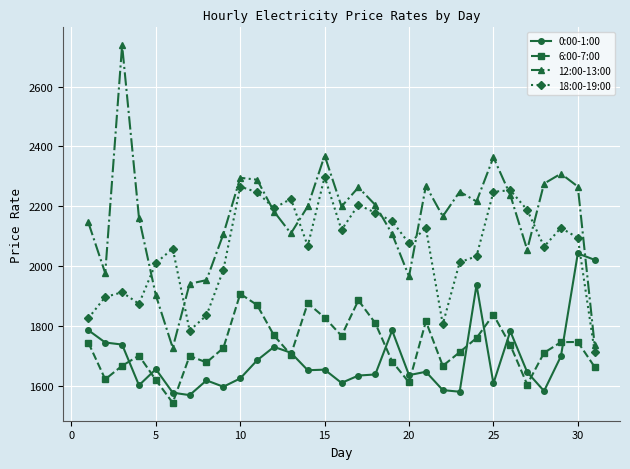

Which series has the widest spread of values?

12:00-13:00